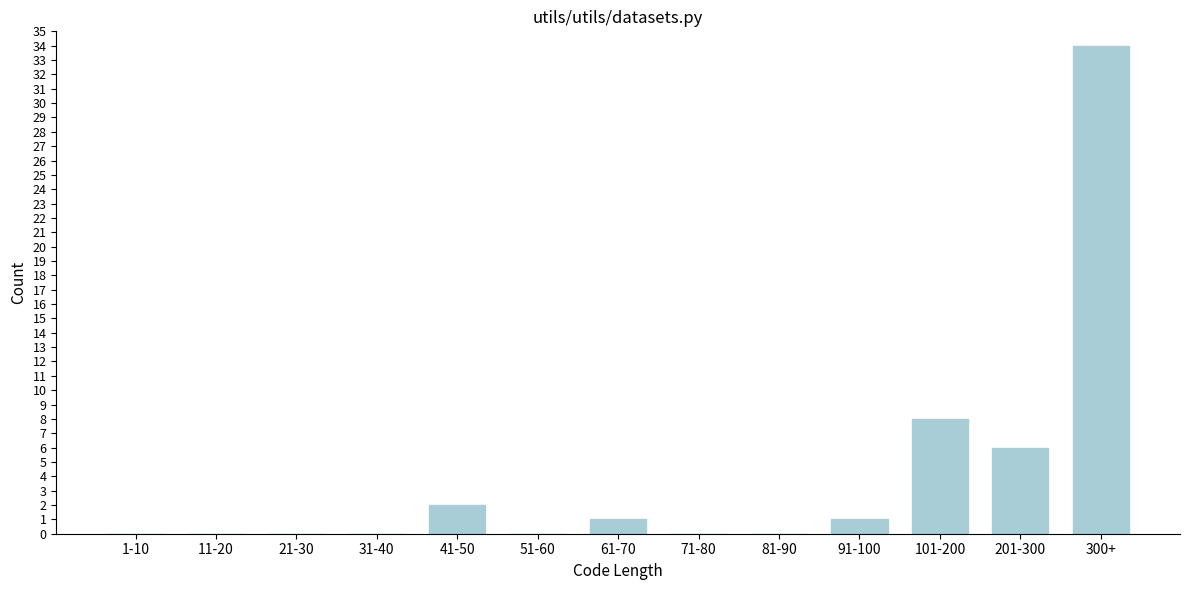

Reading left to right, transcribe all the data shown in this chart.

1-10=0	11-20=0	21-30=0	31-40=0	41-50=2	51-60=0	61-70=1	71-80=0	81-90=0	91-100=1	101-200=8	201-300=6	300+=34